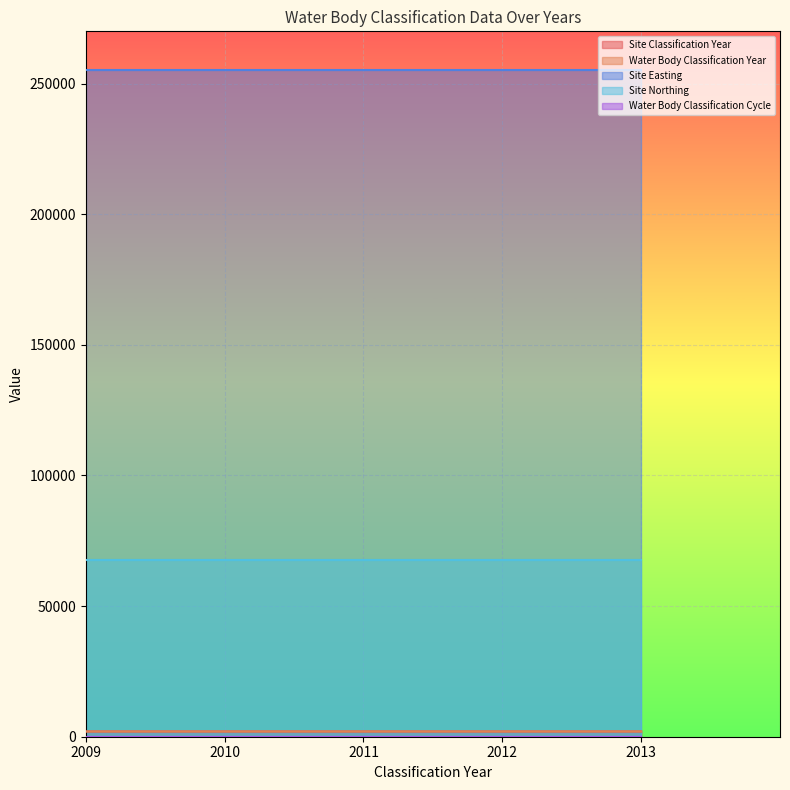

At which category is the sum across all series the highest?

2013